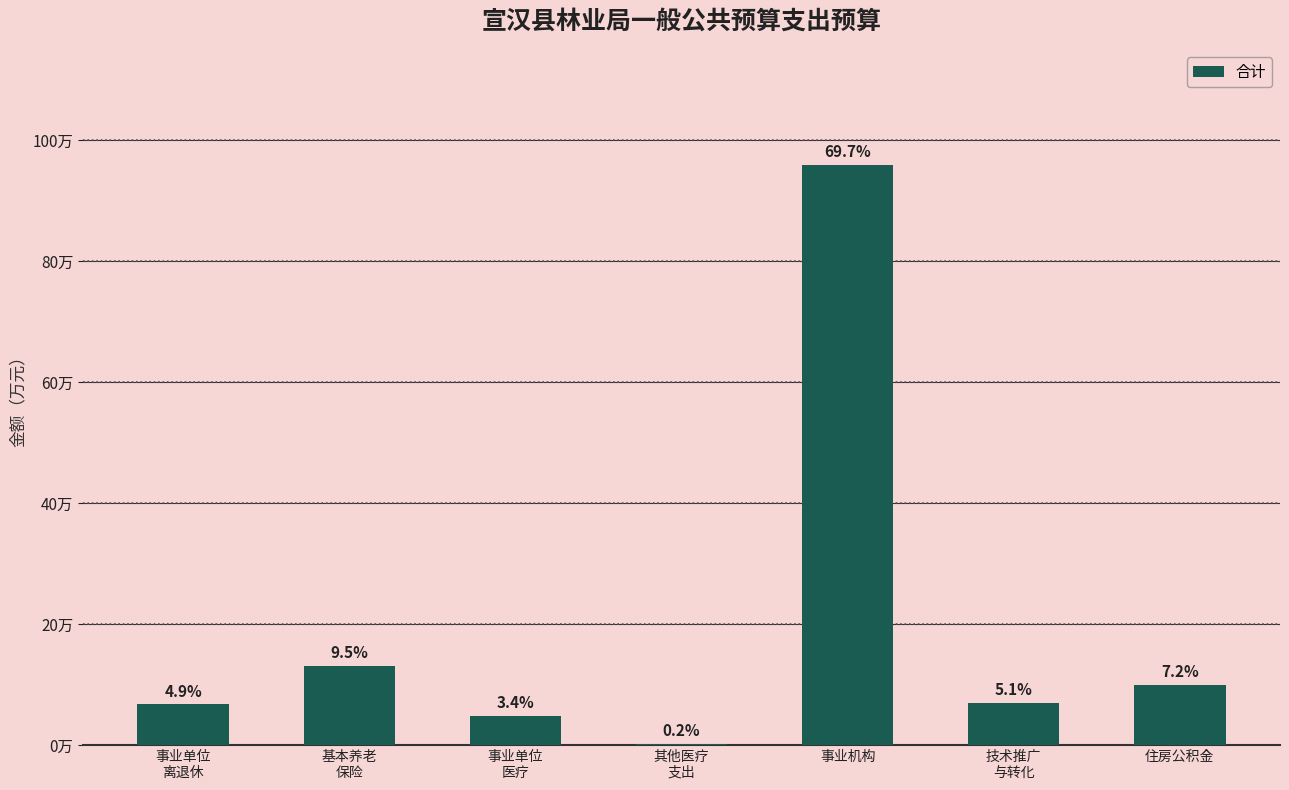

Between 事业机构 and 其他医疗
支出, which is larger?

事业机构